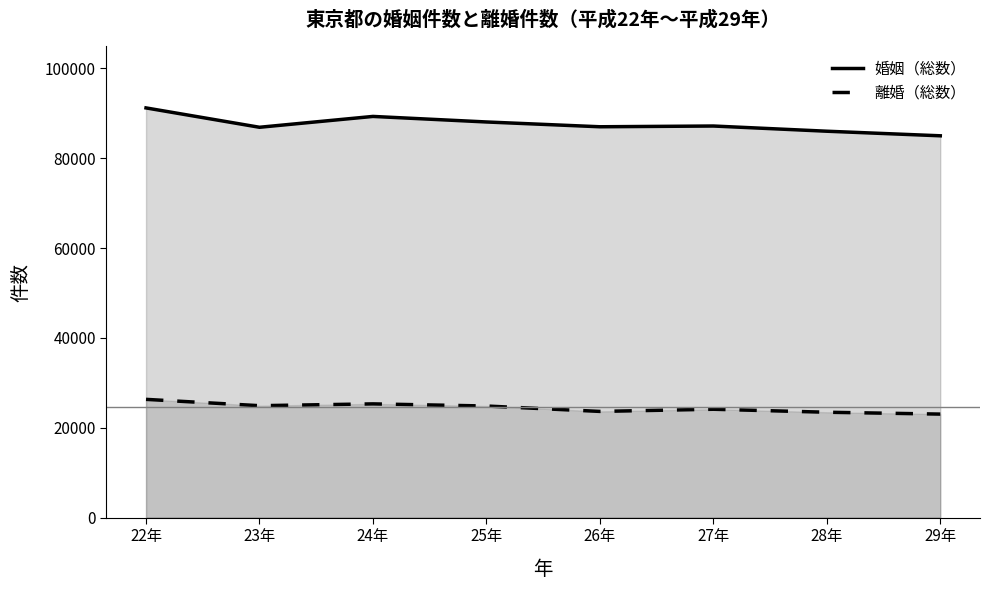

Reading right to left, transcribe all the data shown in this chart.

婚姻（総数）: 29年=84991	28年=86009	27年=87167	26年=87000	25年=88067	24年=89301	23年=86888	22年=91196
離婚（総数）: 29年=23055	28年=23470	27年=24135	26年=23653	25年=24855	24年=25329	23年=24927	22年=26335